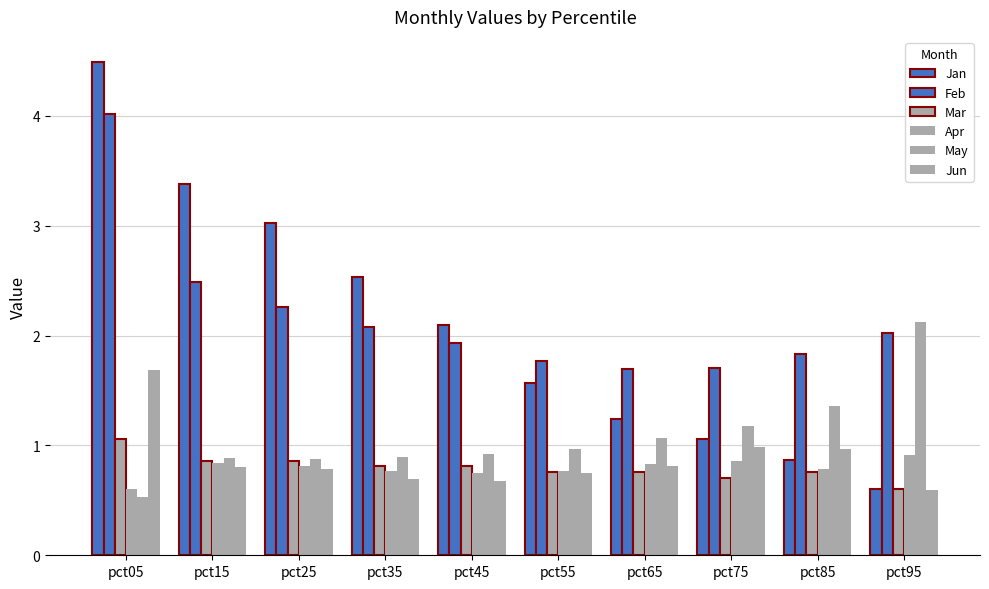

What is the difference between the maximum and minimum values in the Mar series?

0.5